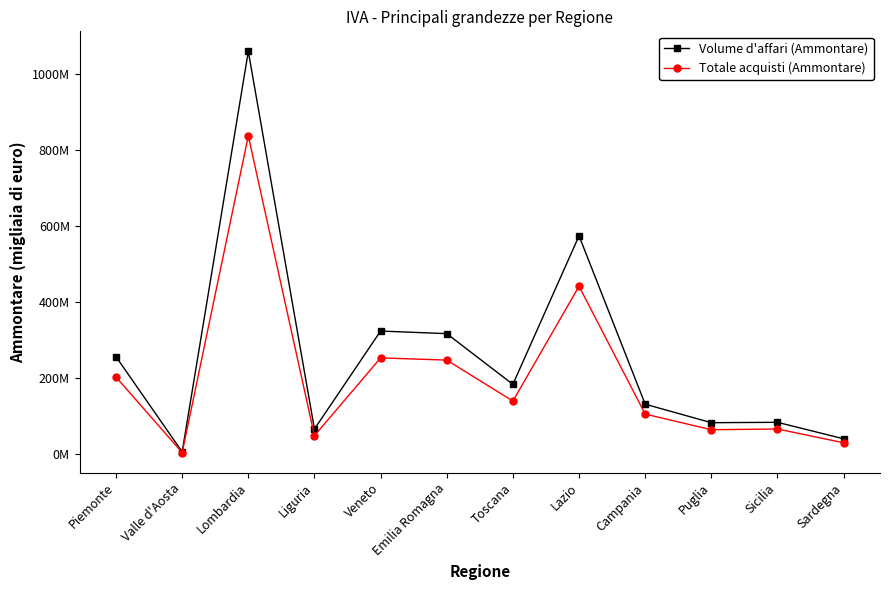

What is the average value of the Totale acquisti (Ammontare) series?

204095607